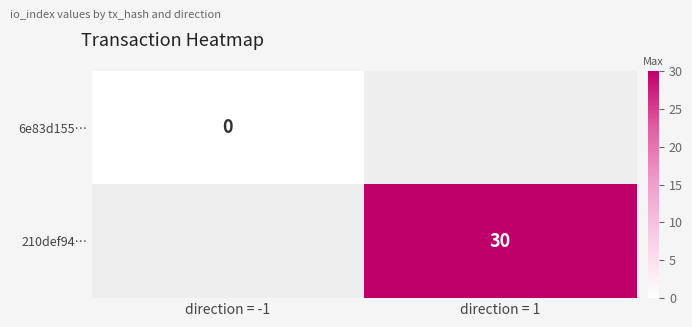

The 210def94… series shows 30 at direction = 1. True or false?

True